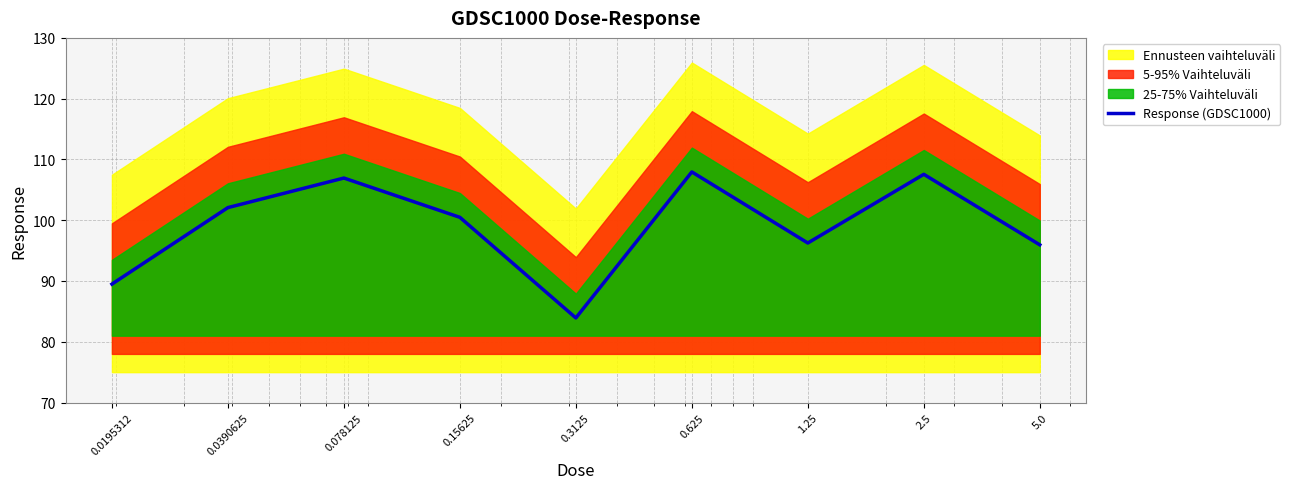

The chart shows a value of 83.9 at 0.3125. True or false?

True